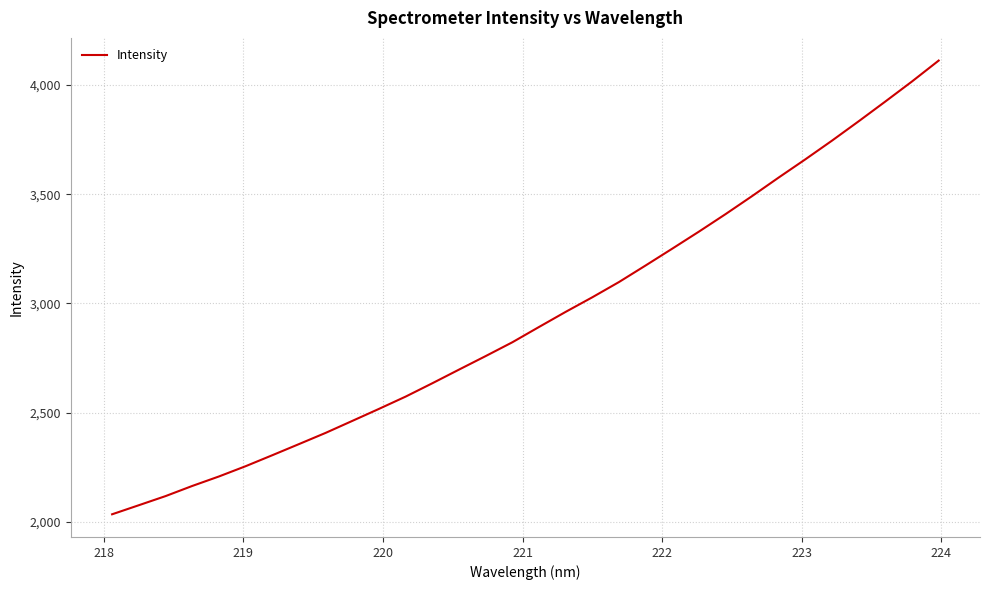

What is the minimum value shown in the chart?

2034.2